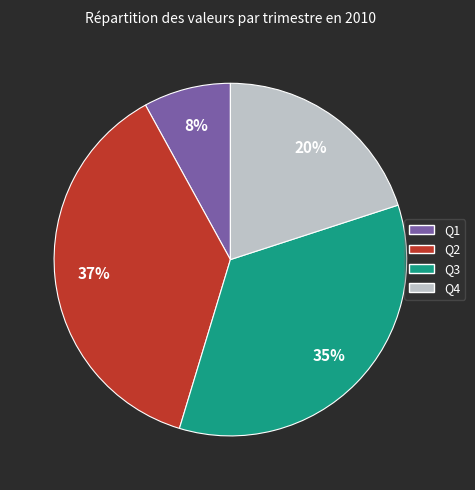

Which slice is the smallest?

Q1